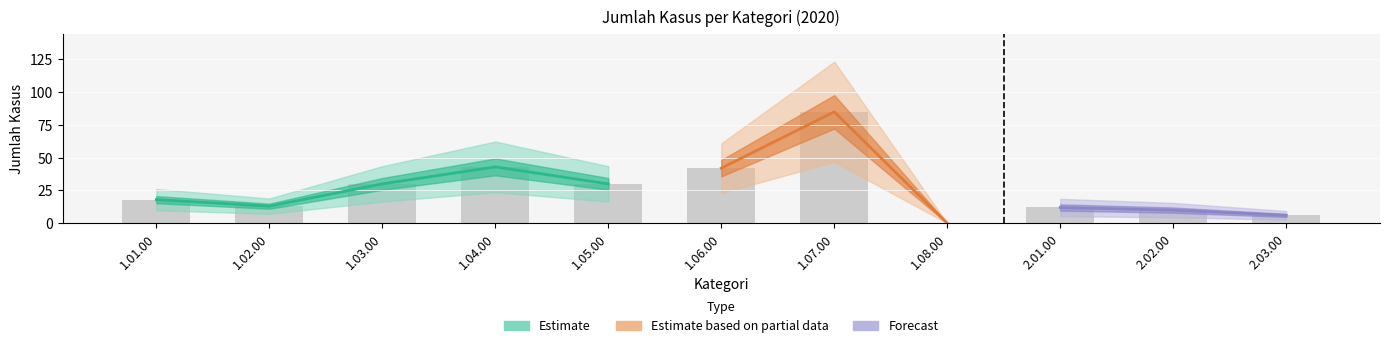

What is the sum of all values?

289